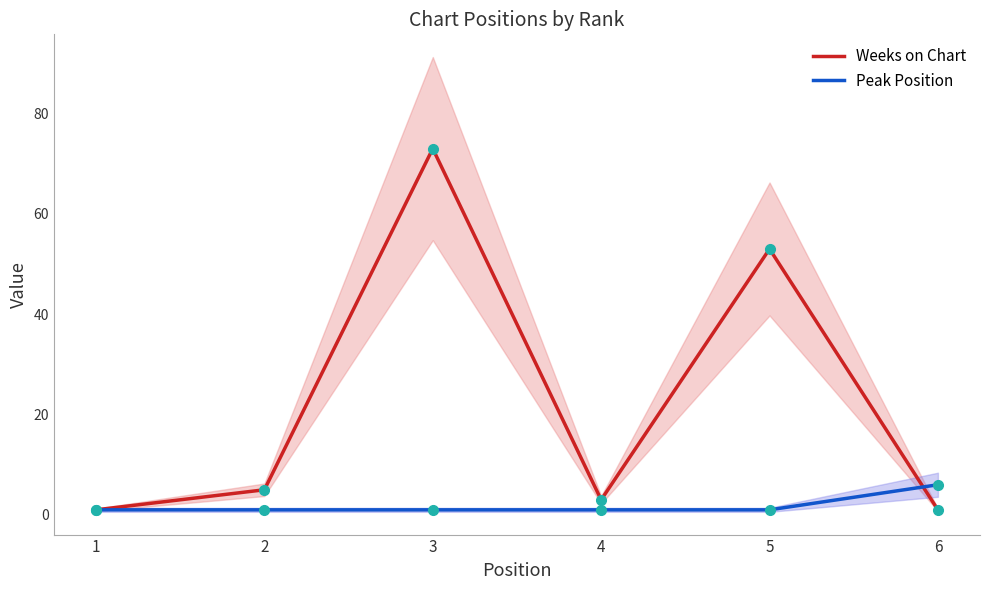

At which category does the chart reach its peak across all series?

3